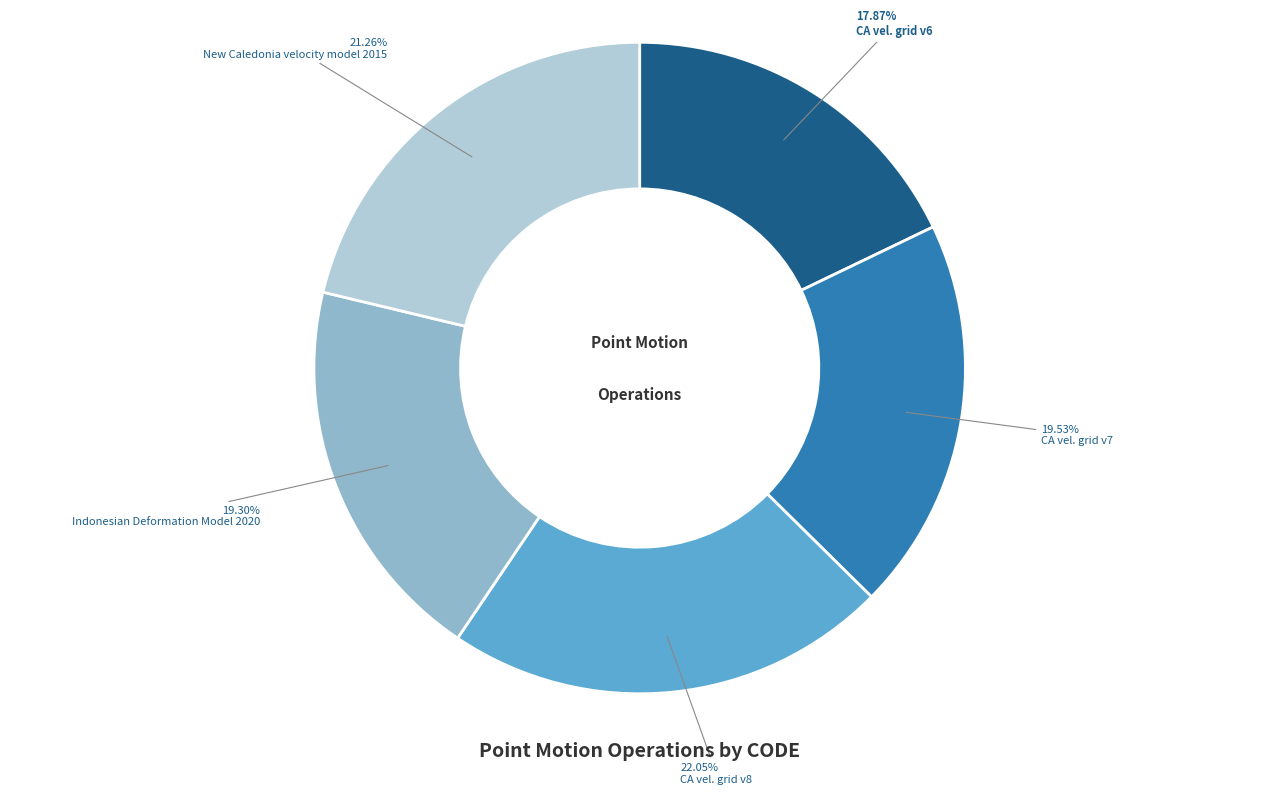

Is there any slice that represents more than half of the pie?

No